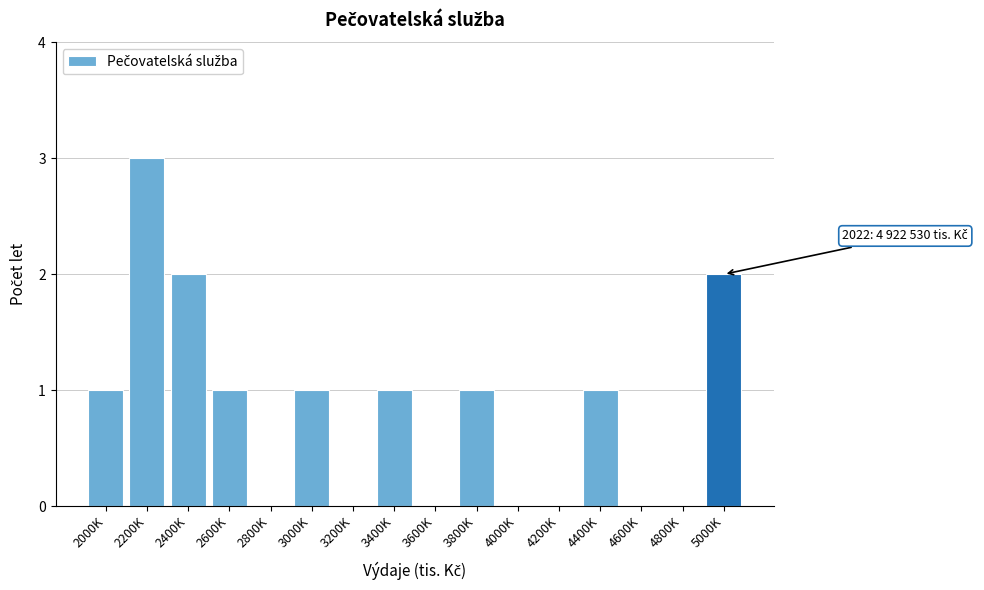

Reading left to right, extract all data points from this chart.

2000K=1	2200K=3	2400K=2	2600K=1	2800K=0	3000K=1	3200K=0	3400K=1	3600K=0	3800K=1	4000K=0	4200K=0	4400K=1	4600K=0	4800K=0	5000K=2